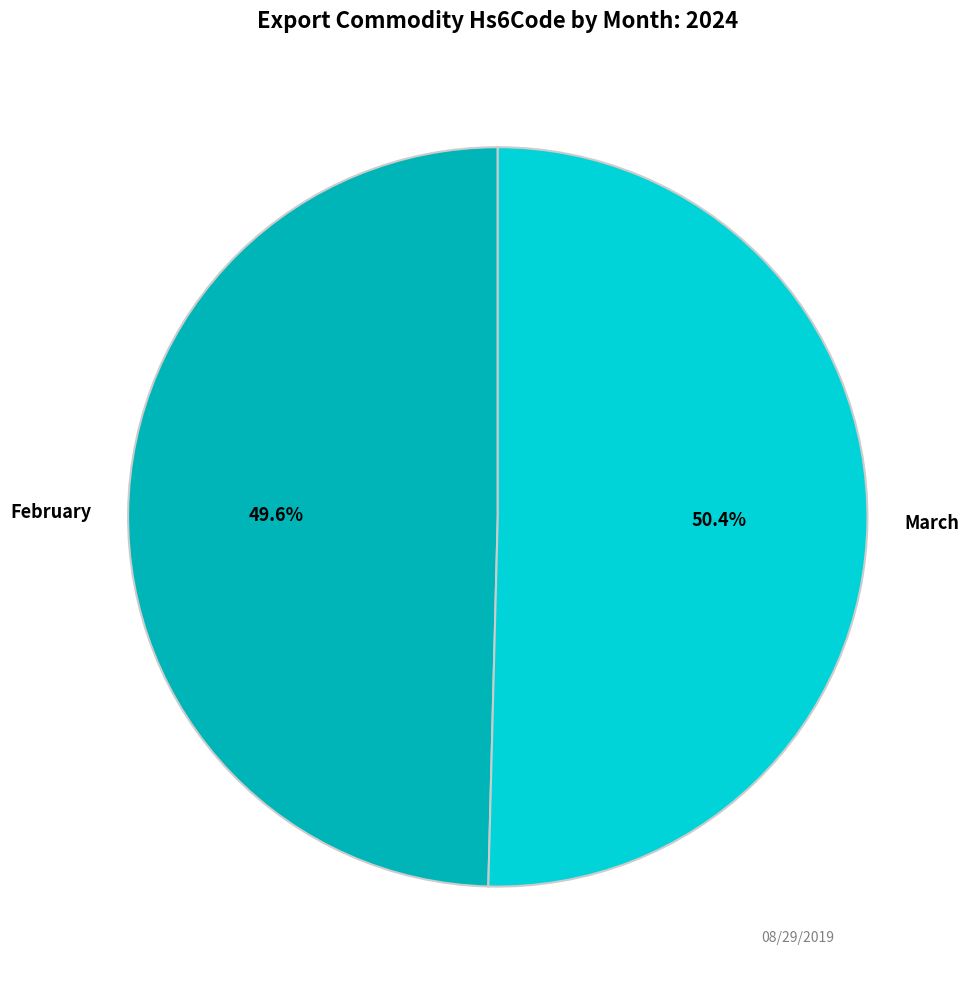

Between March and February, which is larger?

March